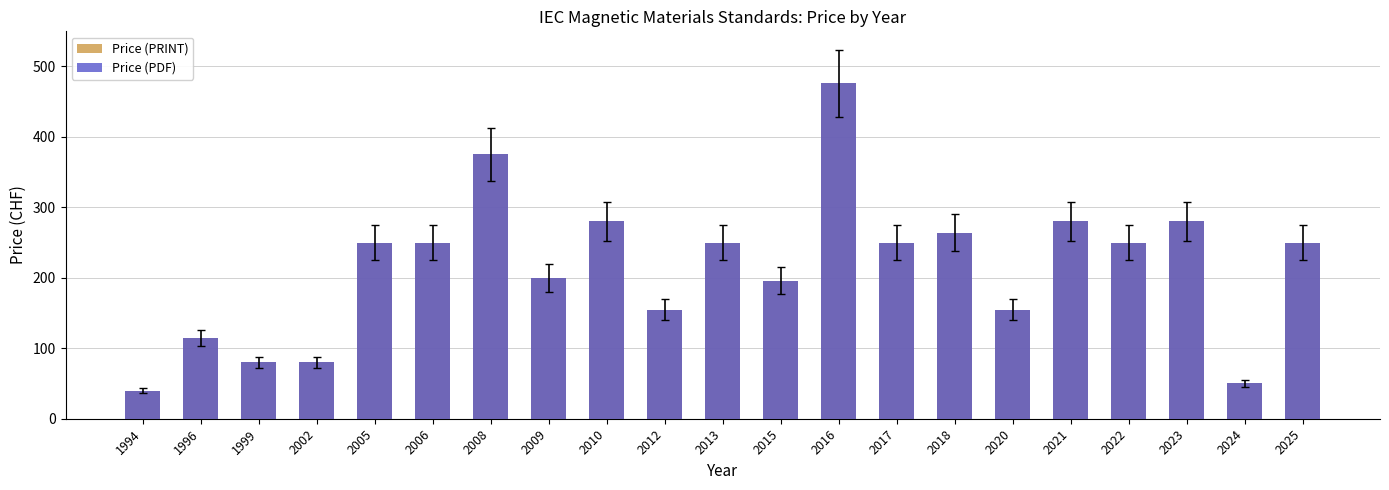

At which label does Price (PDF) reach its minimum?

1994